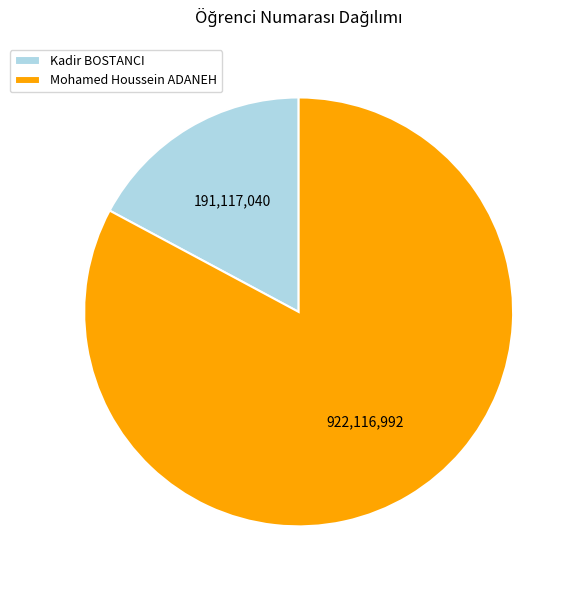

Rank the categories by value from lowest to highest.

Kadir BOSTANCI, Mohamed Houssein ADANEH